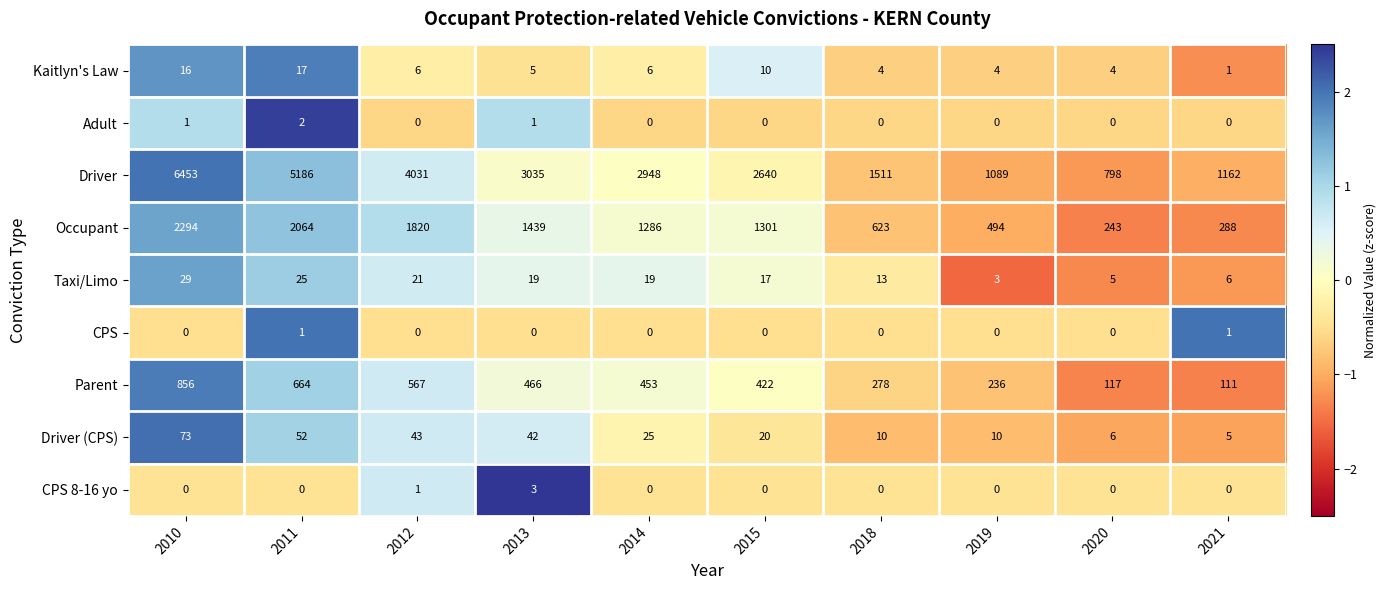

Which series has the largest range (max minus min)?

Driver